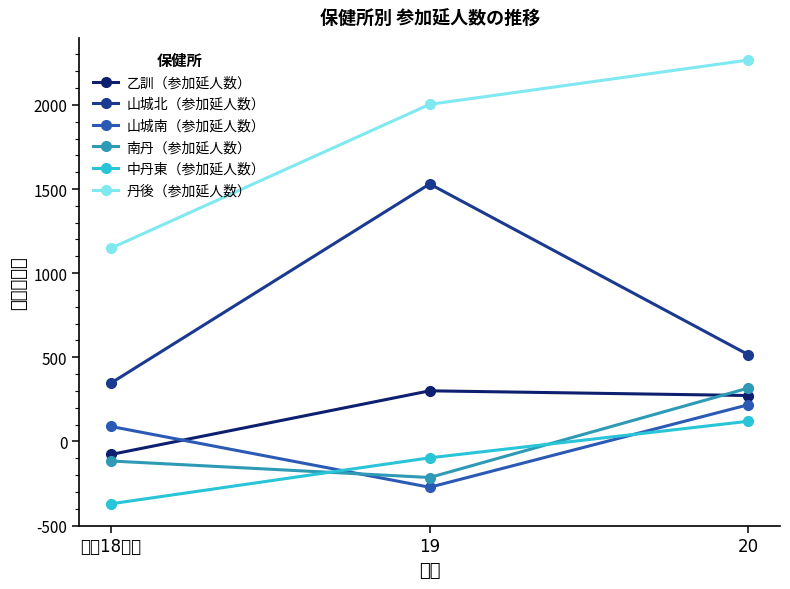

What is the total value across all series at 20?

6710